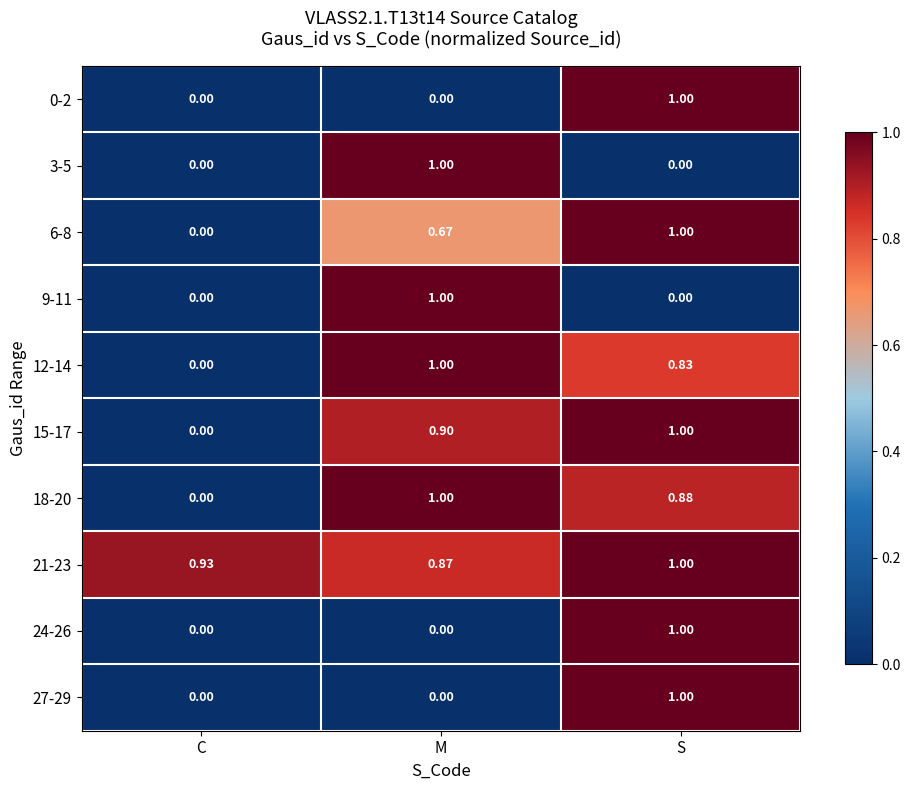

At which label is 6-8 closest to 0?

C